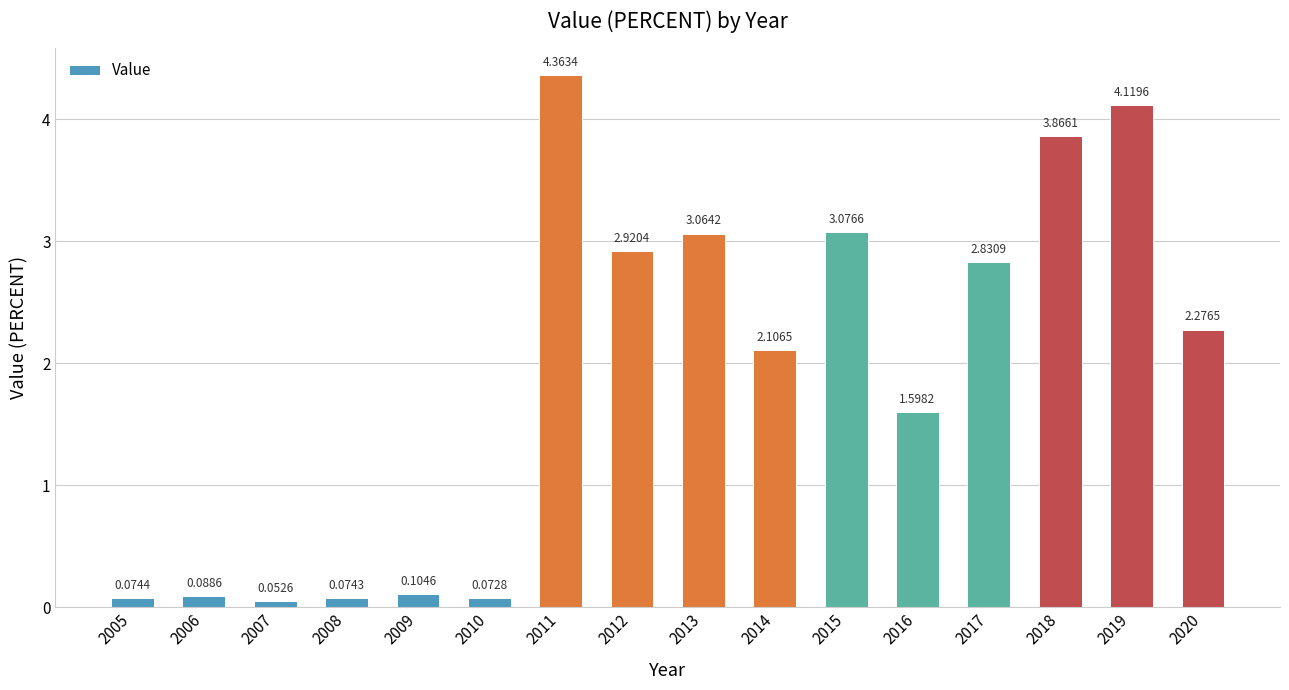

What is the difference between the second highest and second lowest values?

4.0